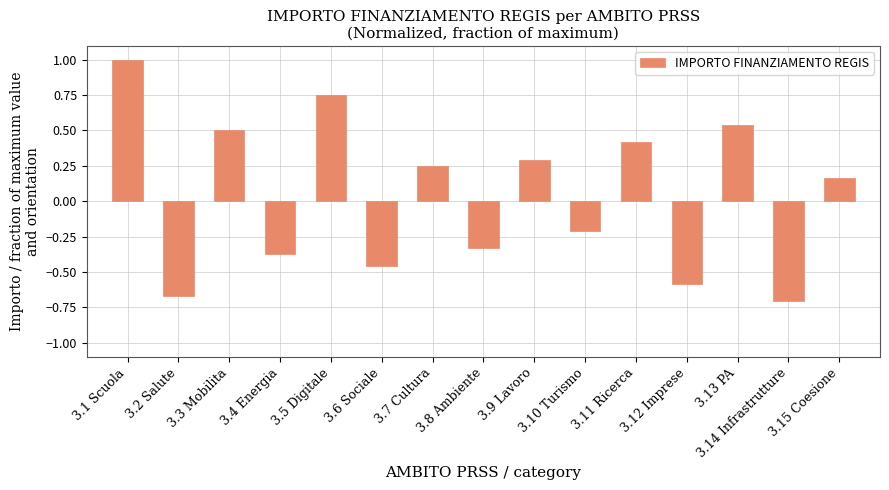

What is the greatest value displayed?

1.0